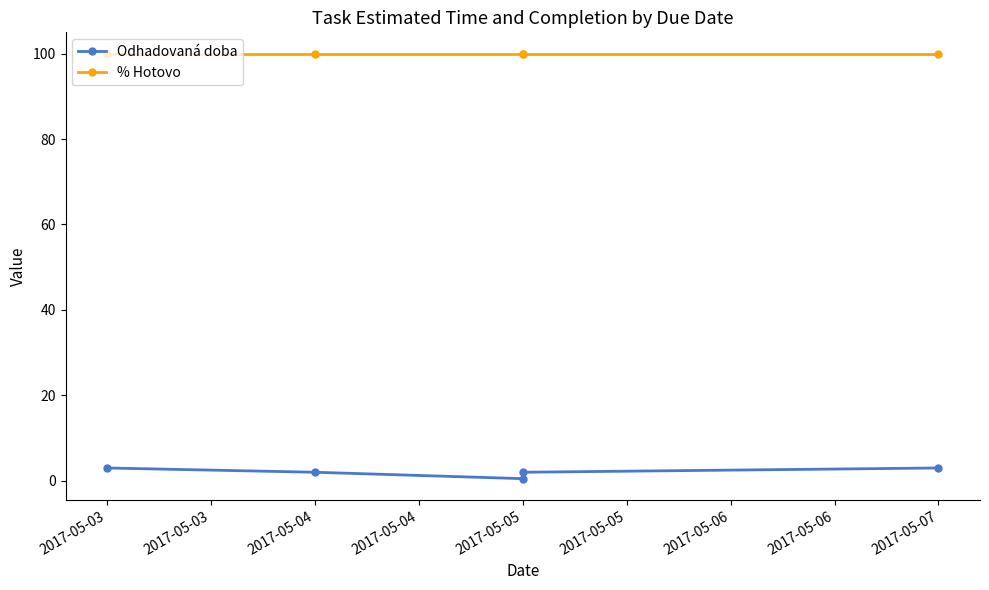

Reading left to right, list all the values displayed in this chart.

Odhadovaná doba: 3.0	2.0	0.5	2.0	3.0
% Hotovo: 100.0	100.0	100.0	100.0	100.0